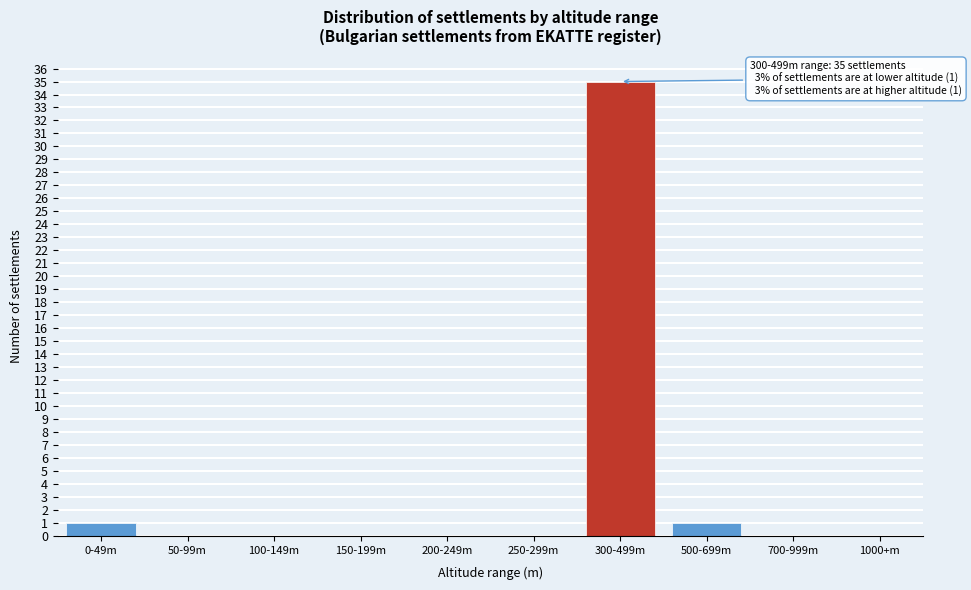

Reading left to right, transcribe all the data shown in this chart.

0-49m=1	50-99m=0	100-149m=0	150-199m=0	200-249m=0	250-299m=0	300-499m=35	500-699m=1	700-999m=0	1000+m=0